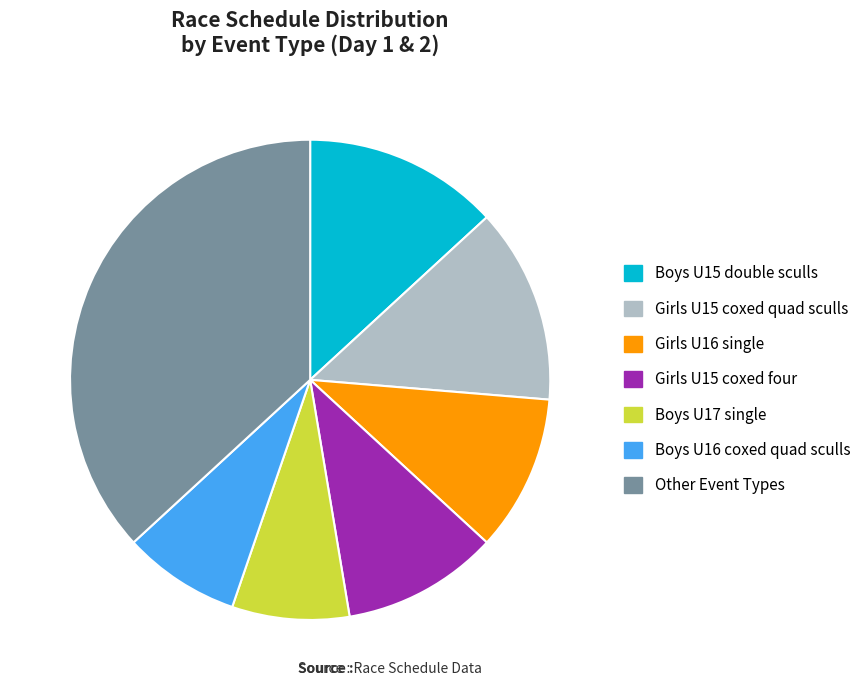

What is the ratio of the value at Boys U17 single to the value at Girls U15 coxed quad sculls?

0.6